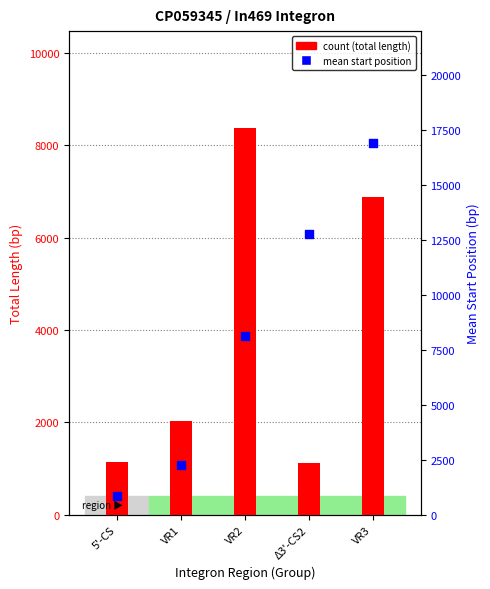

Which series has the largest total across all categories?

mean start position